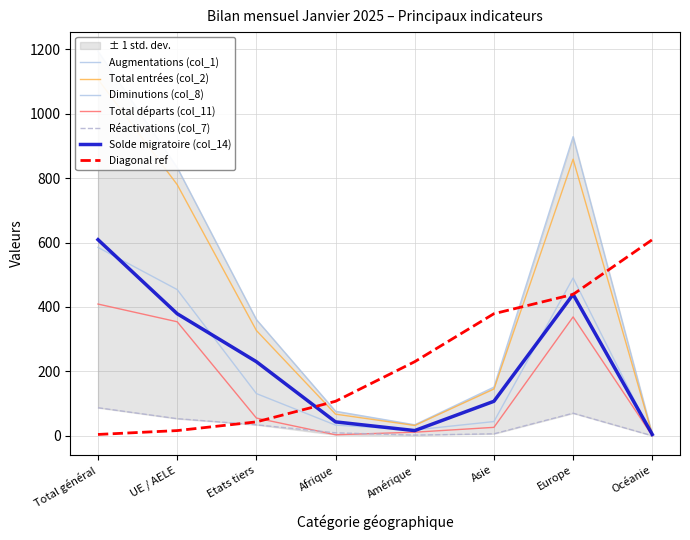

What is the label of the 5th point from the left?

Amérique